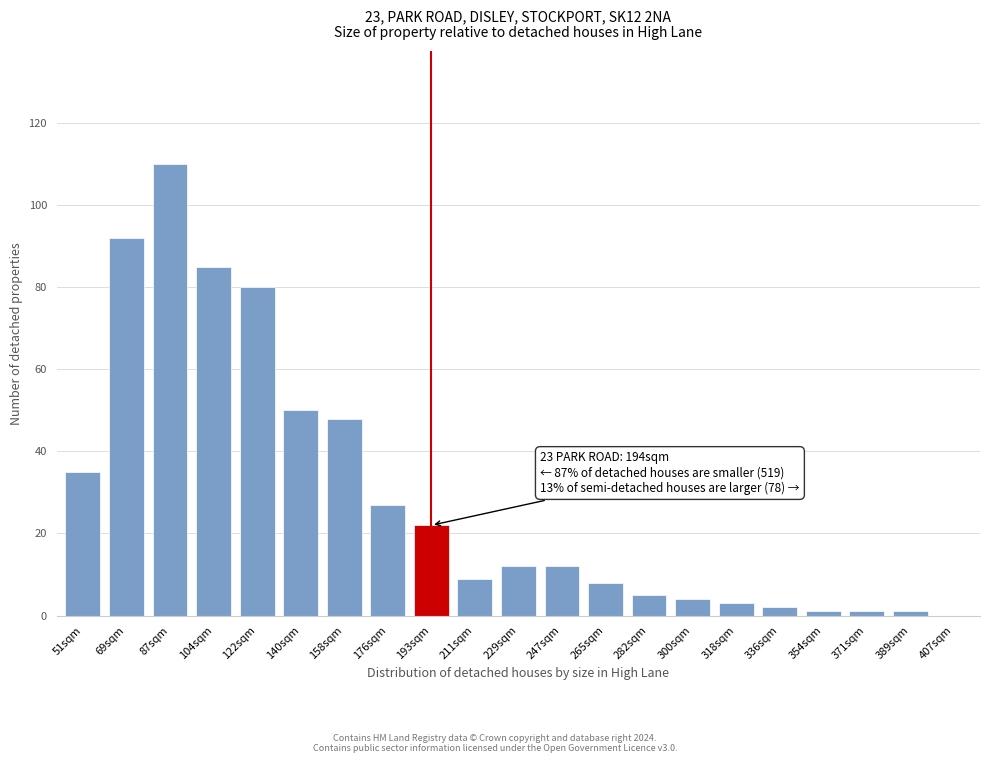

Reading right to left, what are all the values shown in this chart?

407sqm=0	389sqm=1	371sqm=1	354sqm=1	336sqm=2	318sqm=3	300sqm=4	282sqm=5	265sqm=8	247sqm=12	229sqm=12	211sqm=9	193sqm=22	176sqm=27	158sqm=48	140sqm=50	122sqm=80	104sqm=85	87sqm=110	69sqm=92	51sqm=35